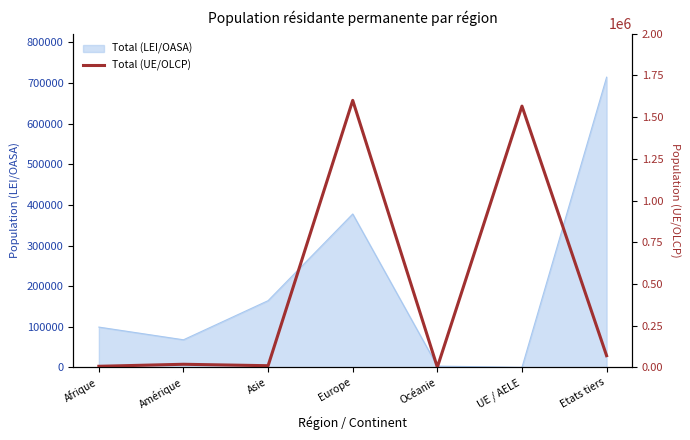

What is the smallest value displayed?

772